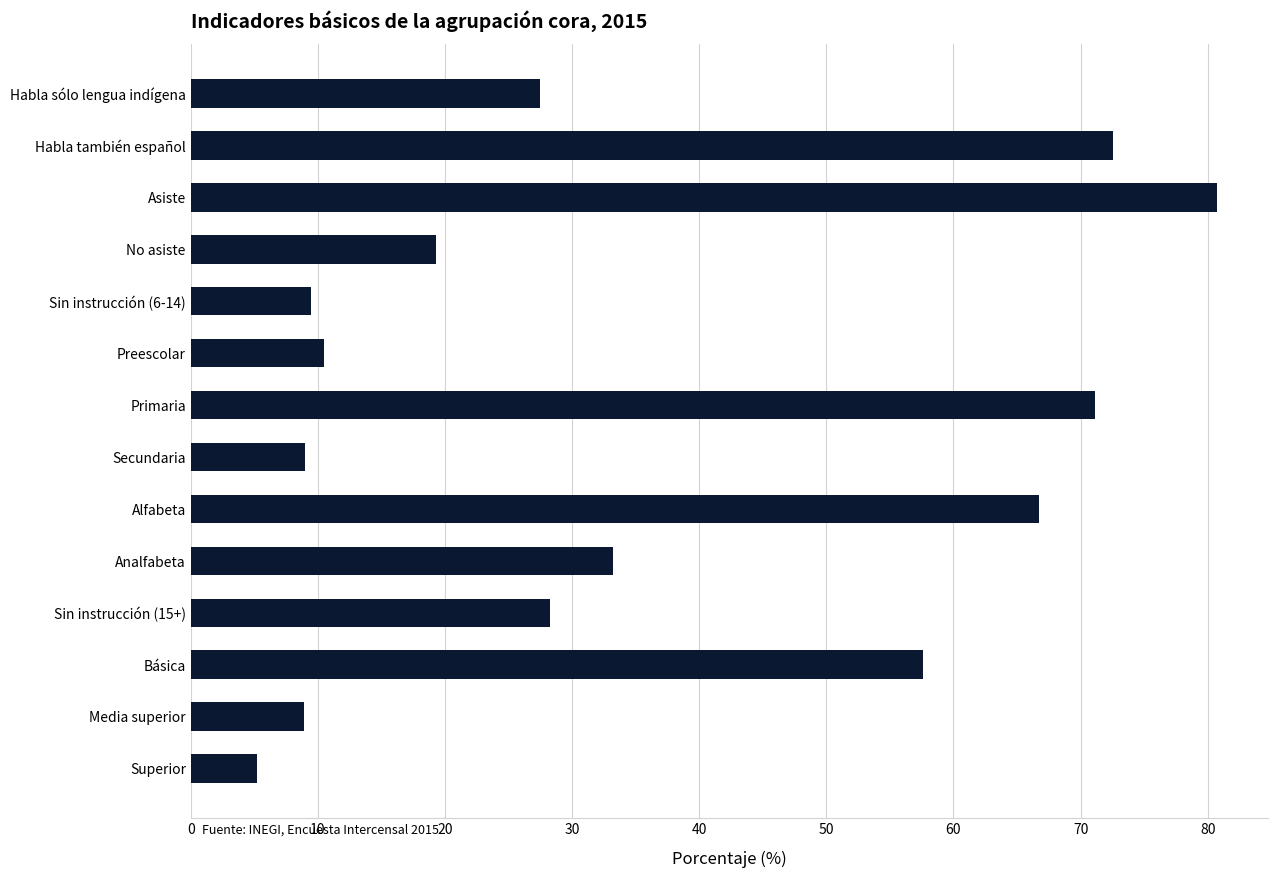

Approximately how many times larger is the value at Habla también español compared to Analfabeta?

2.2